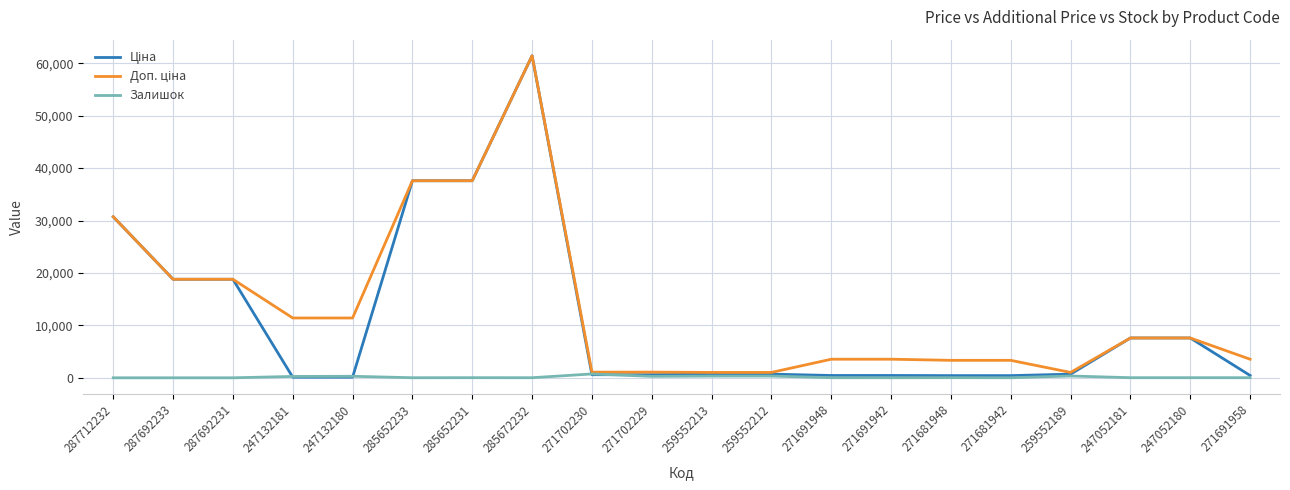

What is the difference between the second highest and second lowest values in the Доп. ціна series?

36569.0